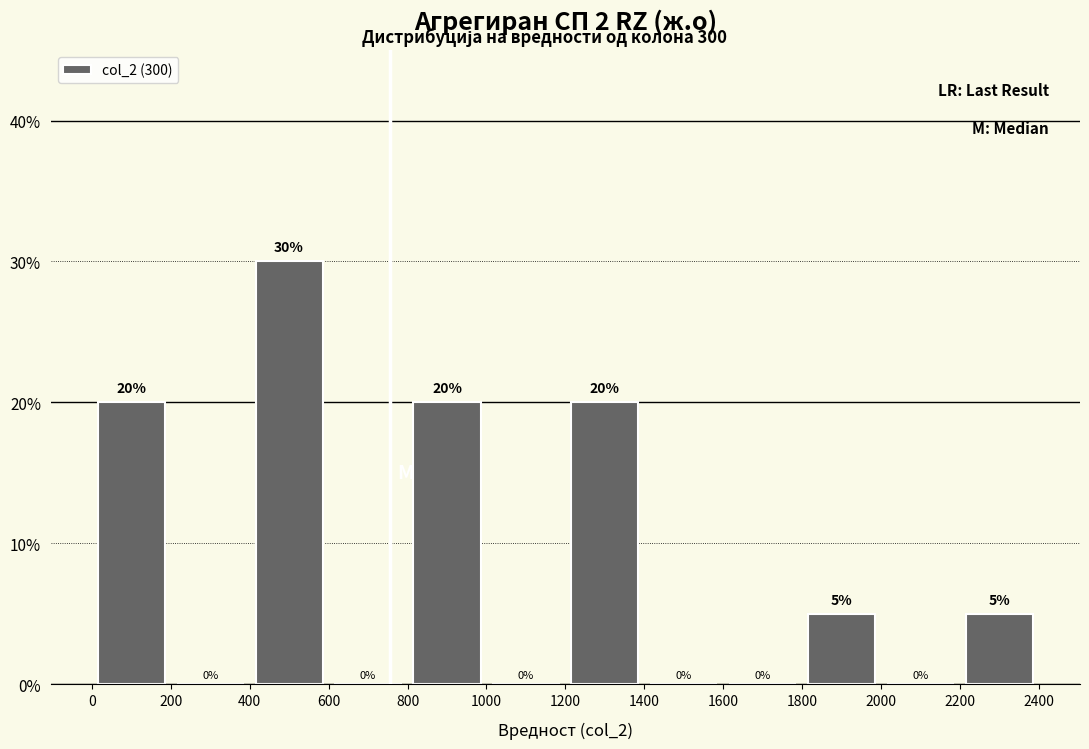

Over which range of the x-axis is the bar tallest?

400 to 600